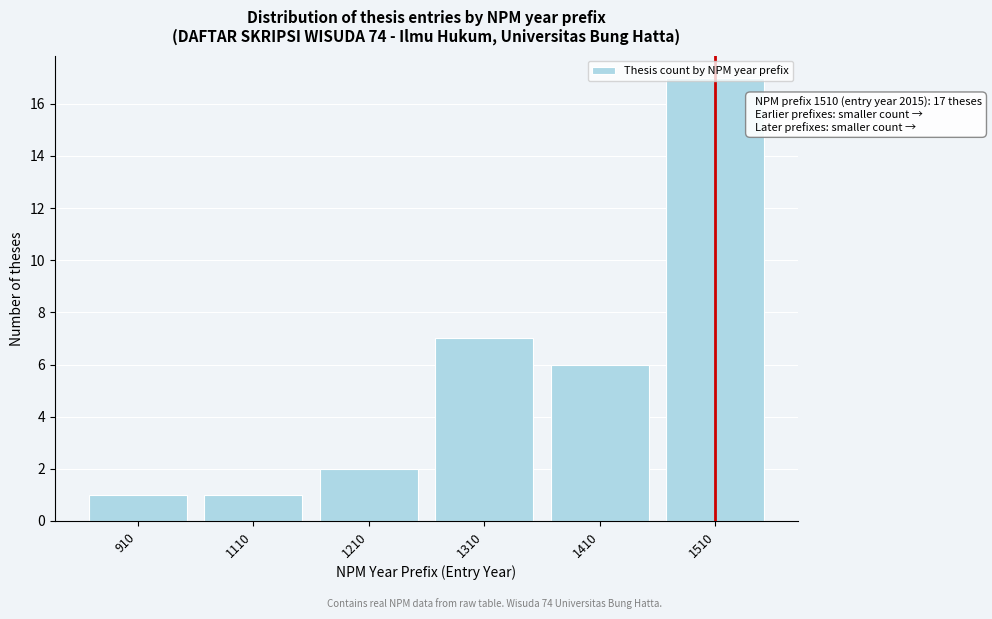

Where is the data nearest to the value 9?

1310